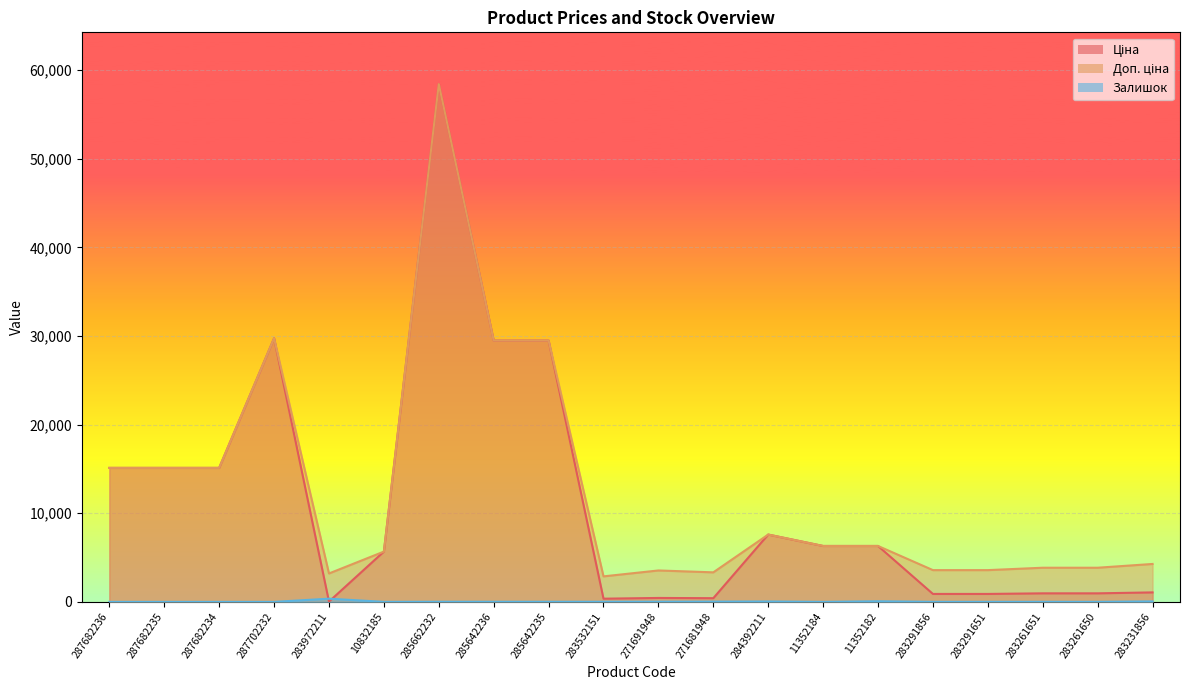

At which label is Ціна closest to 29229?

285642236